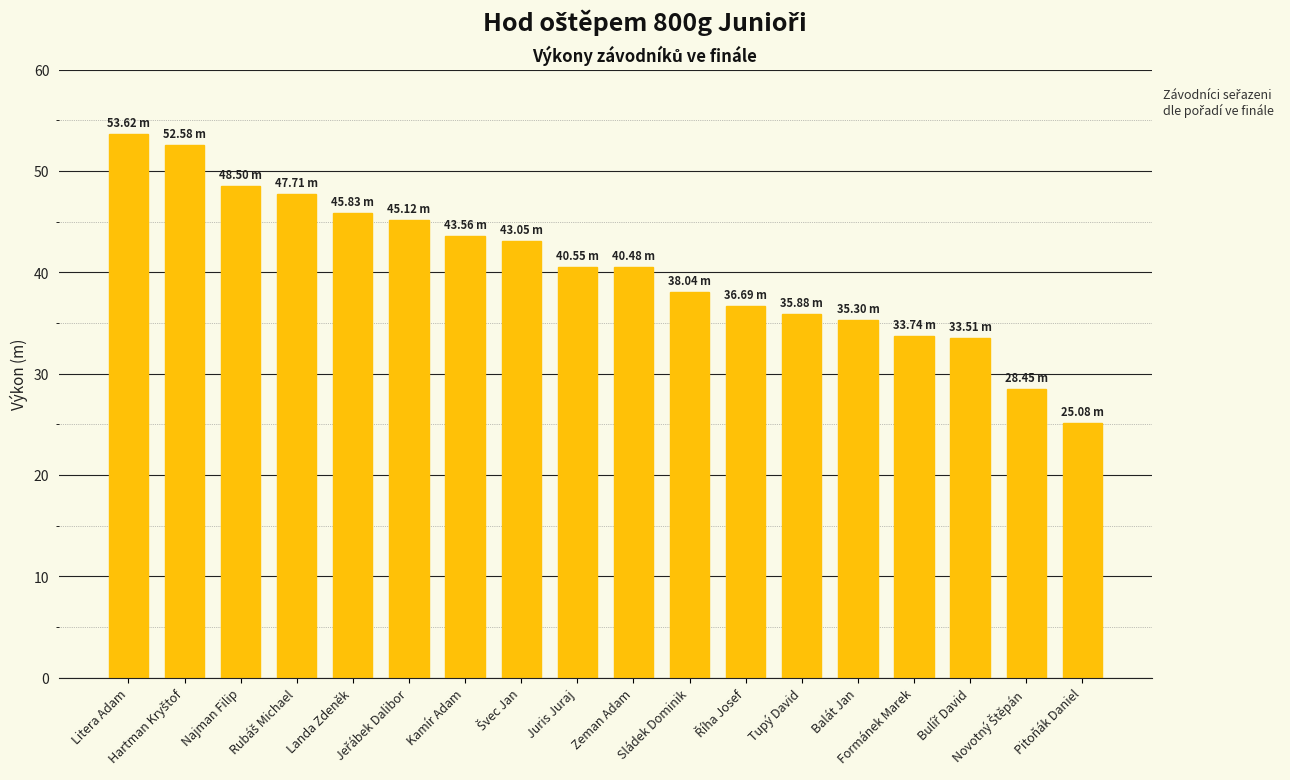

Count the number of values greater than 40.

10